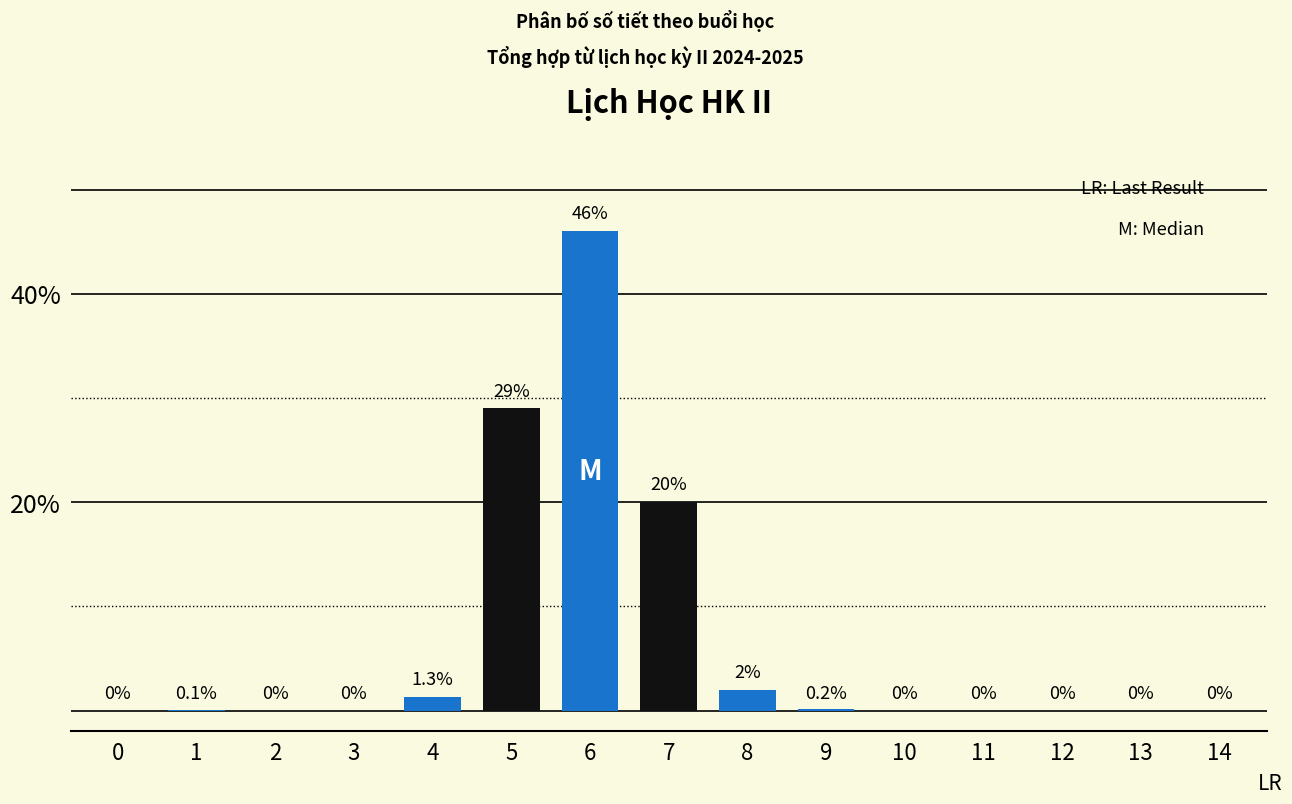

Reading right to left, transcribe all the data shown in this chart.

14=0.0	13=0.0	12=0.0	11=0.0	10=0.0	9=0.2	8=2.0	7=20.0	6=46.0	5=29.0	4=1.3	3=0.0	2=0.0	1=0.1	0=0.0